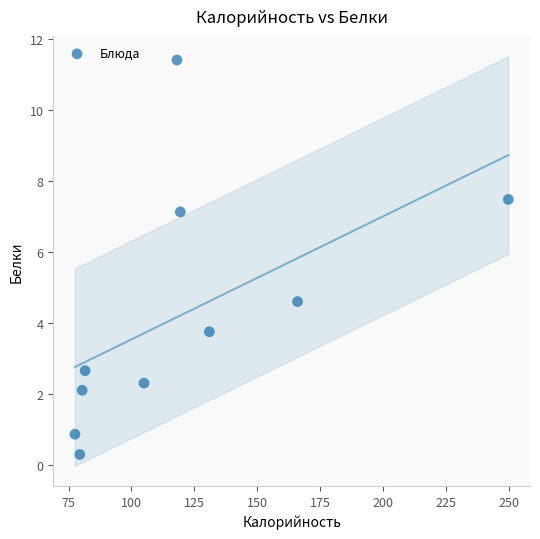

What Y value in the scatter plot is closest to 5?

4.6